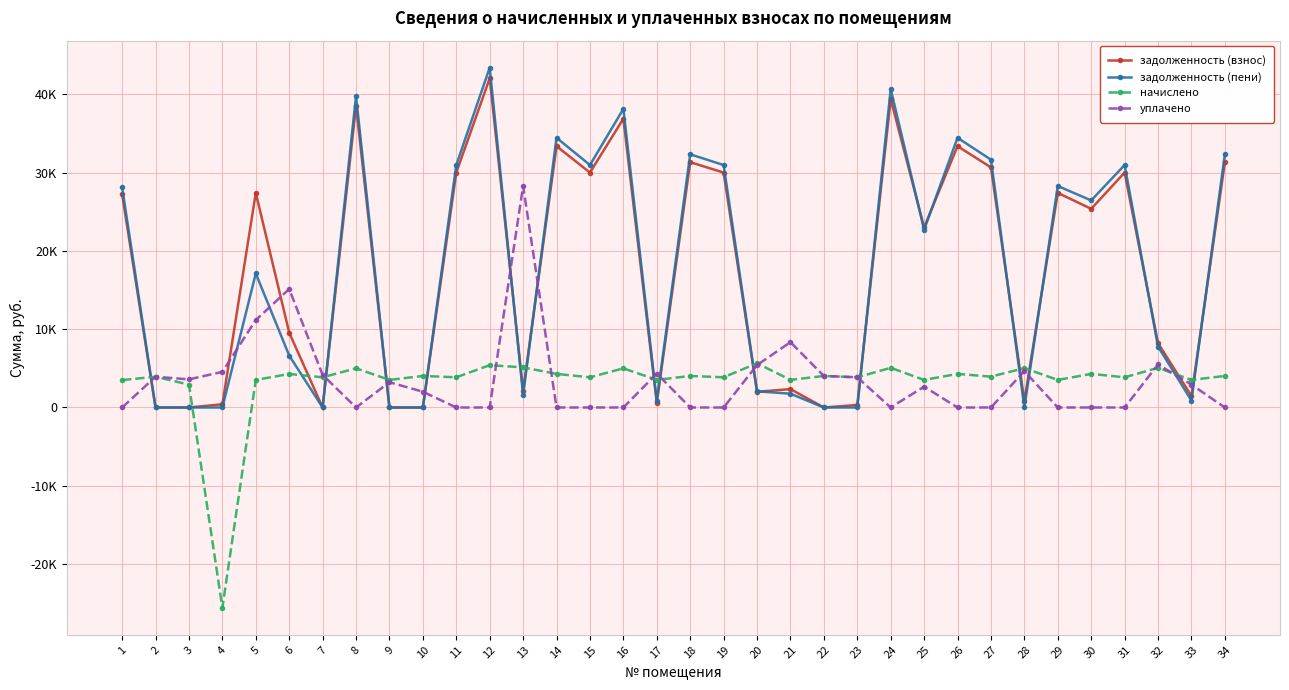

Does the chart have visible grid lines?

Yes